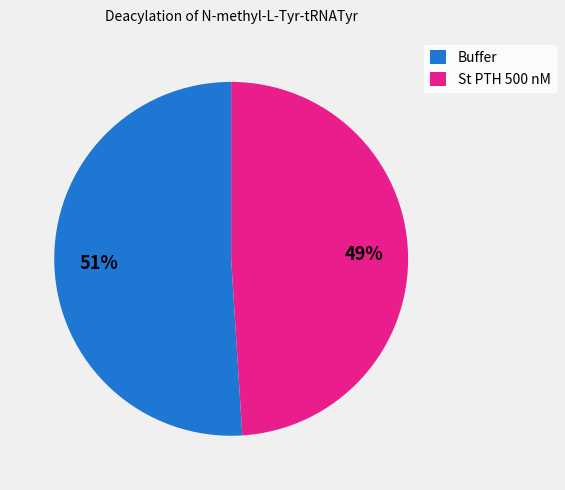

Does any single category account for the majority?

Yes